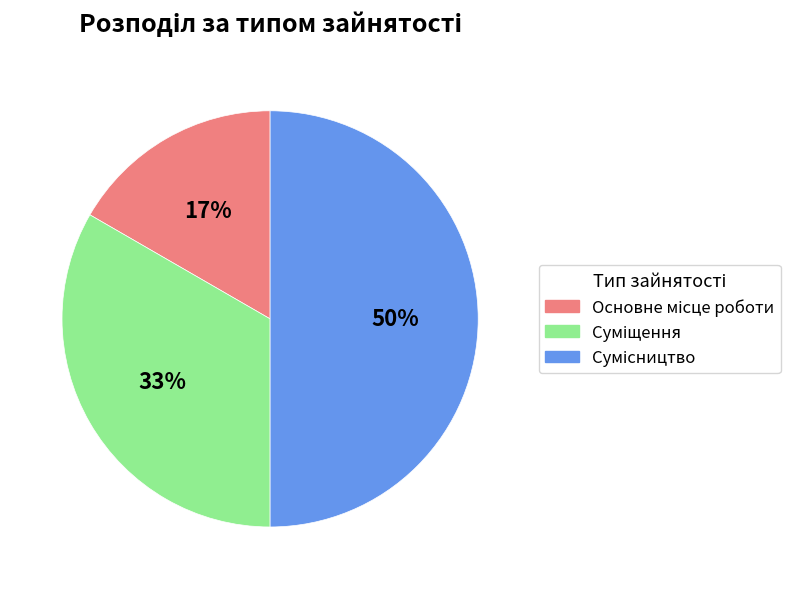

To the nearest percent, what is the difference between the largest and smallest slice percentages?

33%